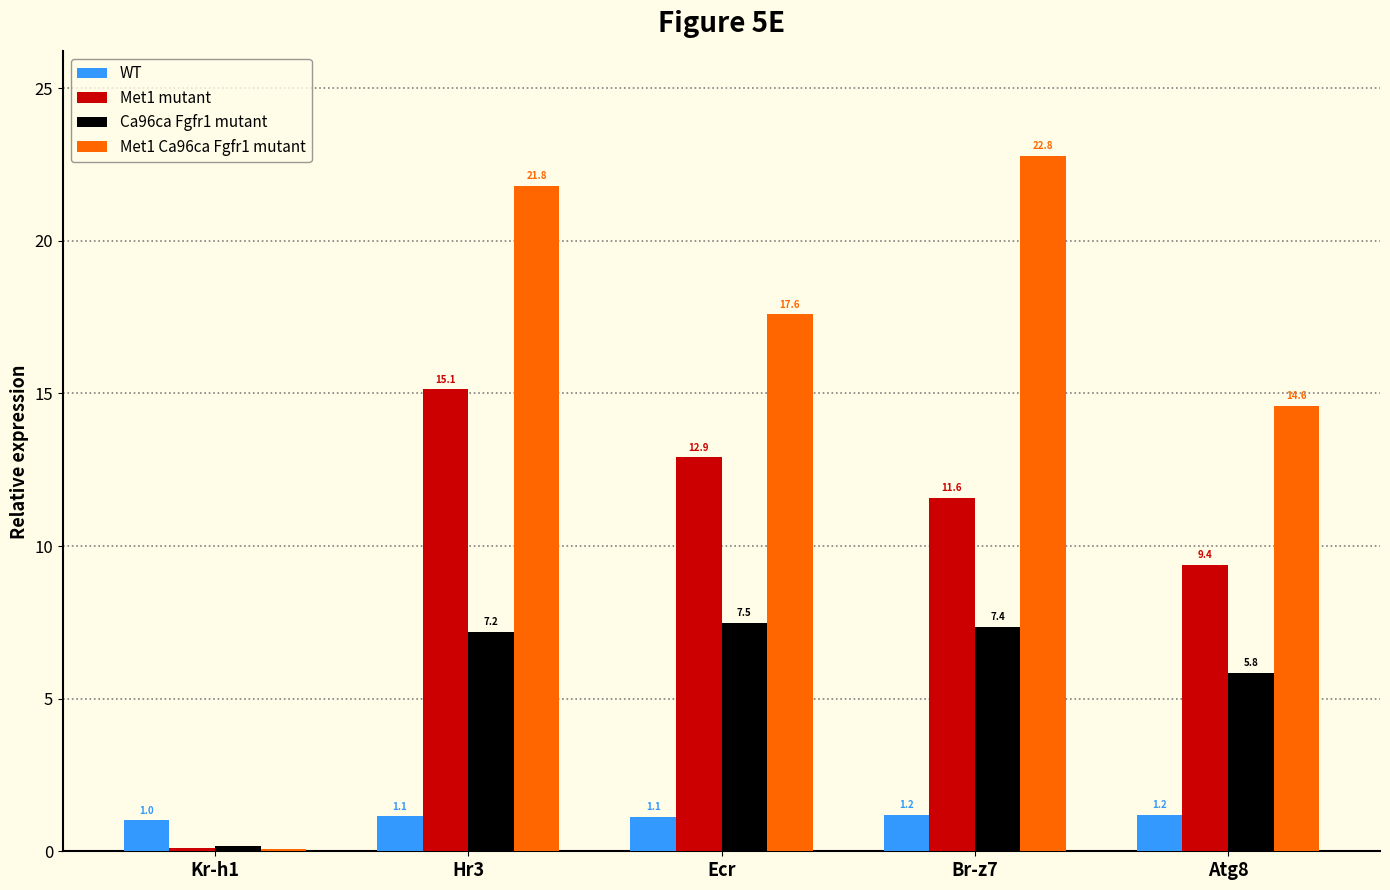

True or false: Met1 Ca96ca Fgfr1 mutant has a value of 21.8 at Hr3.

True